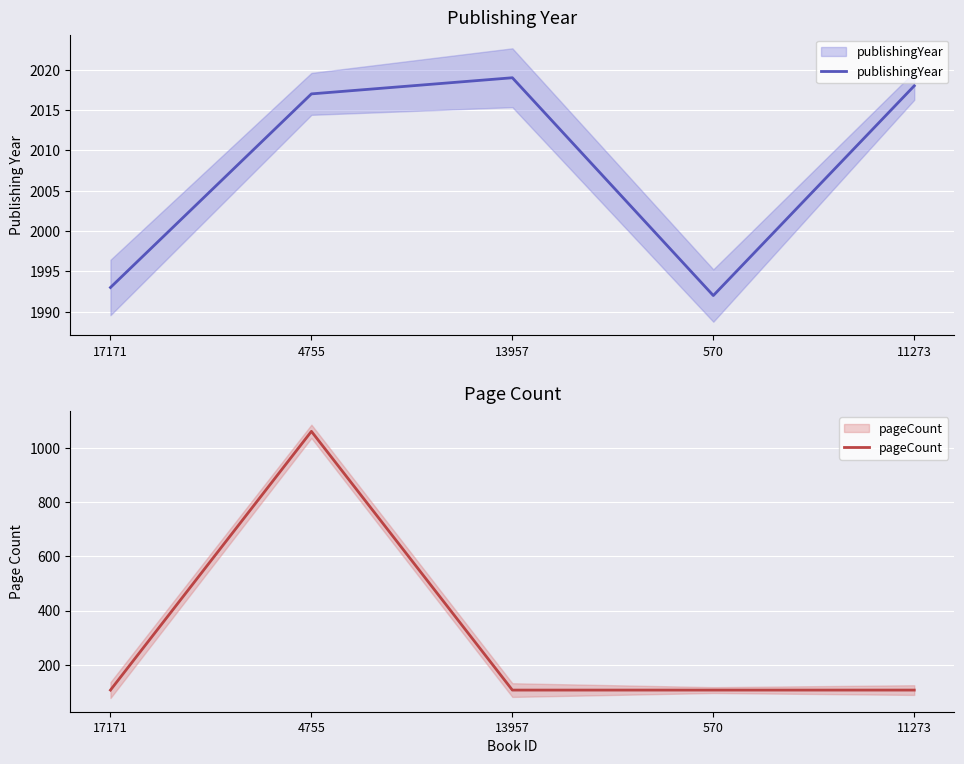

At which label is publishingYear closest to 2005?

17171